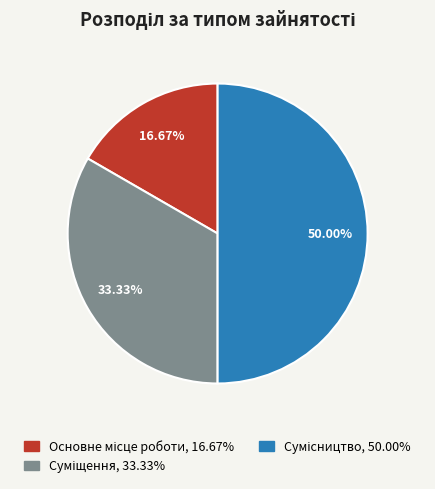

What is the ratio of the value at Основне місце роботи to the value at Сумісництво?

0.3